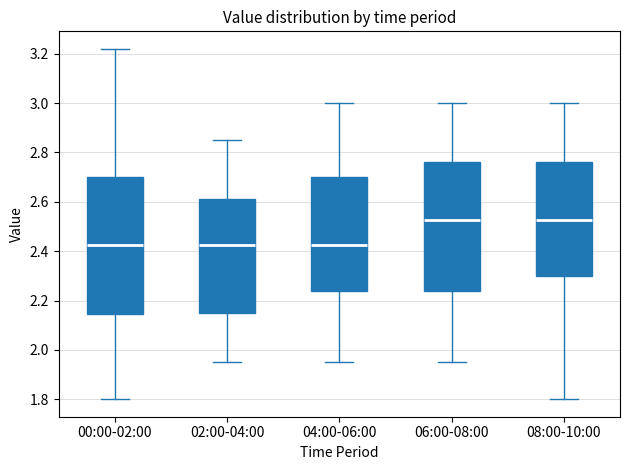

Reading left to right, read every box against the y-axis: the position of its median line, the range the box covers, and the ends of its whiskers. The values are not printed on the chart, so give them approximately, as read against the axis.

00:00-02:00: median 2.42, box 2.14 to 2.70, whiskers 1.80 to 3.22
02:00-04:00: median 2.42, box 2.16 to 2.62, whiskers 1.96 to 2.86
04:00-06:00: median 2.42, box 2.24 to 2.70, whiskers 1.96 to 3.00
06:00-08:00: median 2.52, box 2.24 to 2.76, whiskers 1.96 to 3.00
08:00-10:00: median 2.52, box 2.30 to 2.76, whiskers 1.80 to 3.00